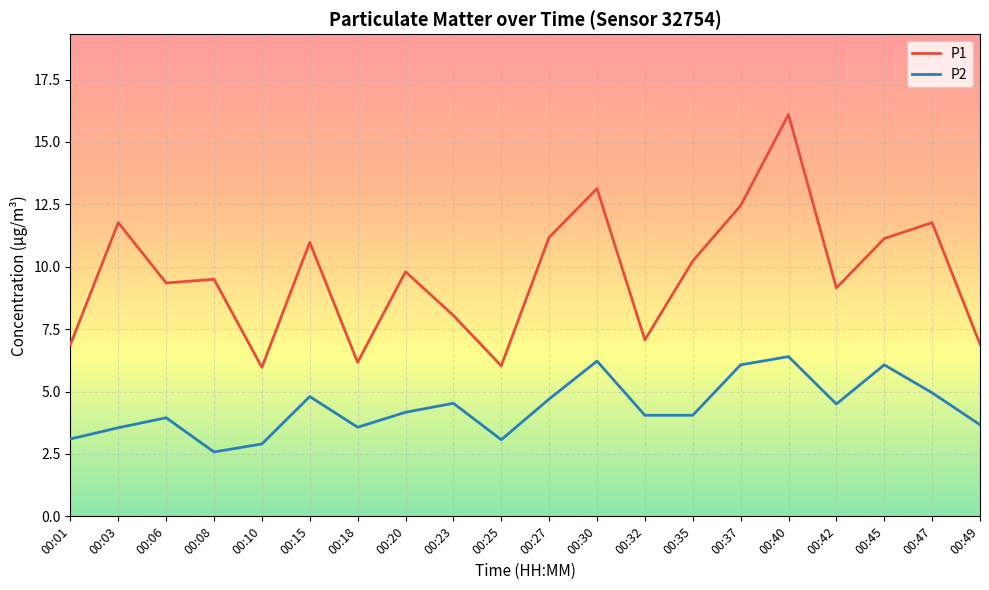

The value of P2 at 00:25 is 3.1. True or false?

True